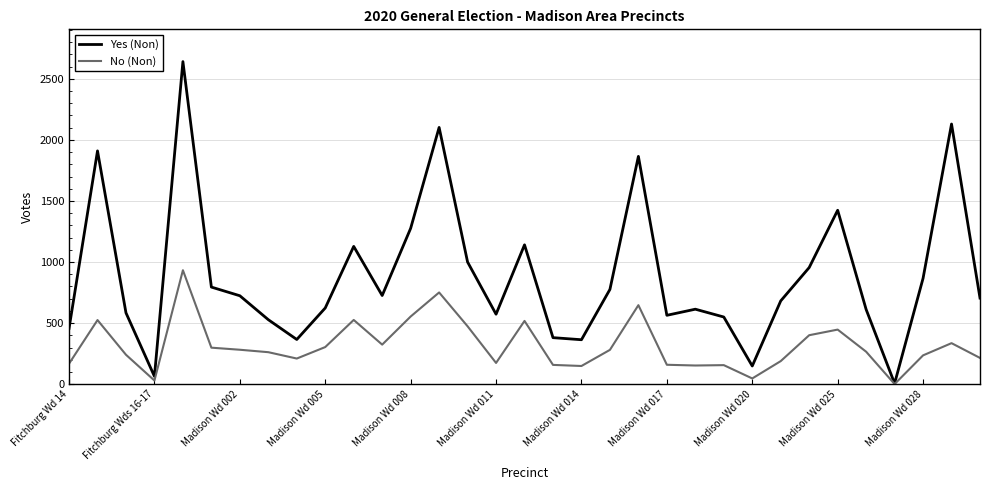

What is the difference between the maximum and minimum values in the Yes (Non) series?

2635